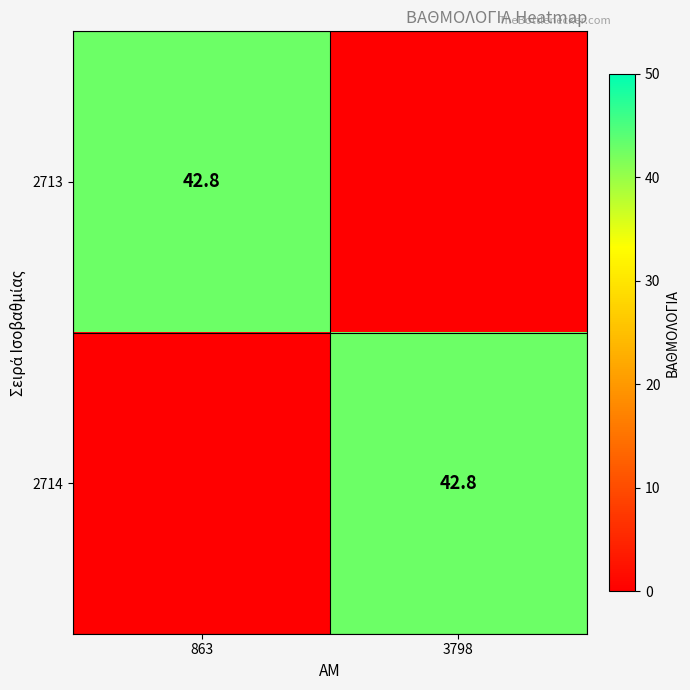

True or false: 2714 has a value of 42.8 at 3798.

True